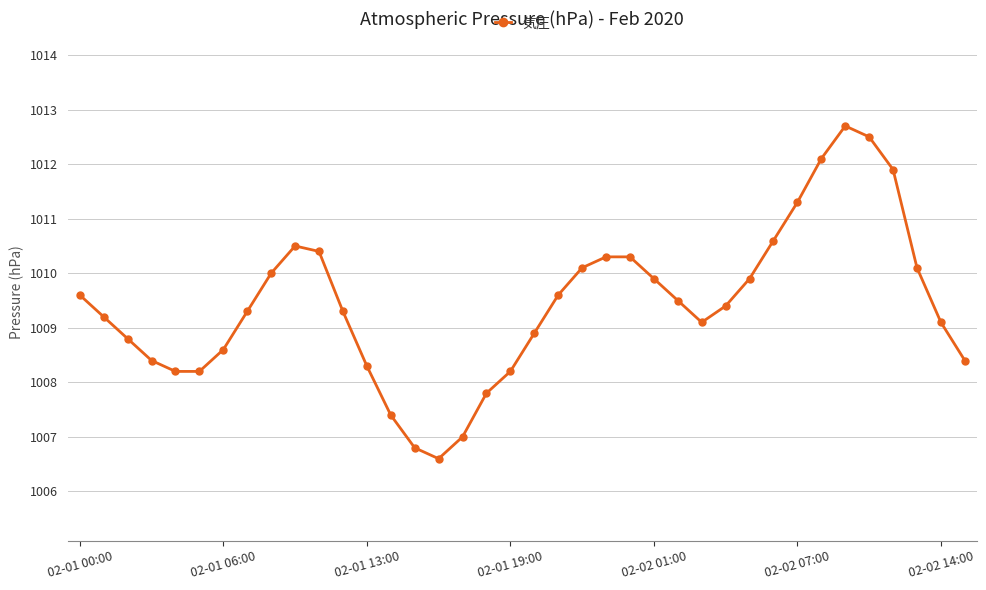

What is the minimum value shown in the chart?

1006.6